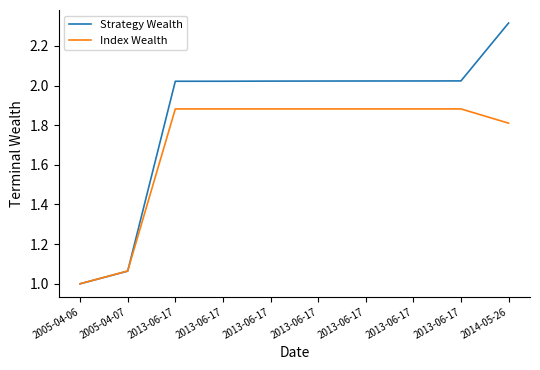

True or false: Strategy Wealth has more than 1 points higher than both neighbors.

False